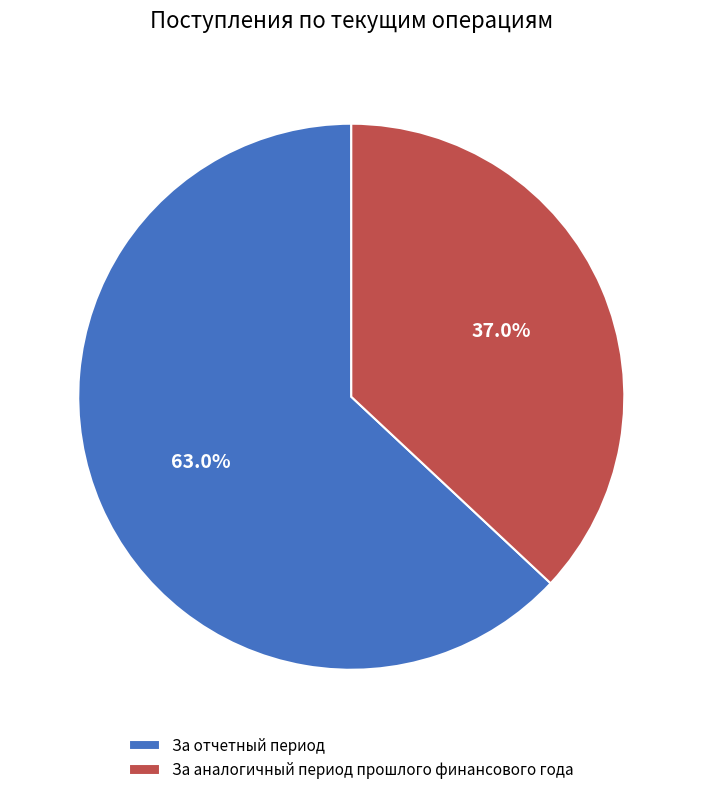

To the nearest percent, what is the difference between the largest and smallest slice percentages?

26%